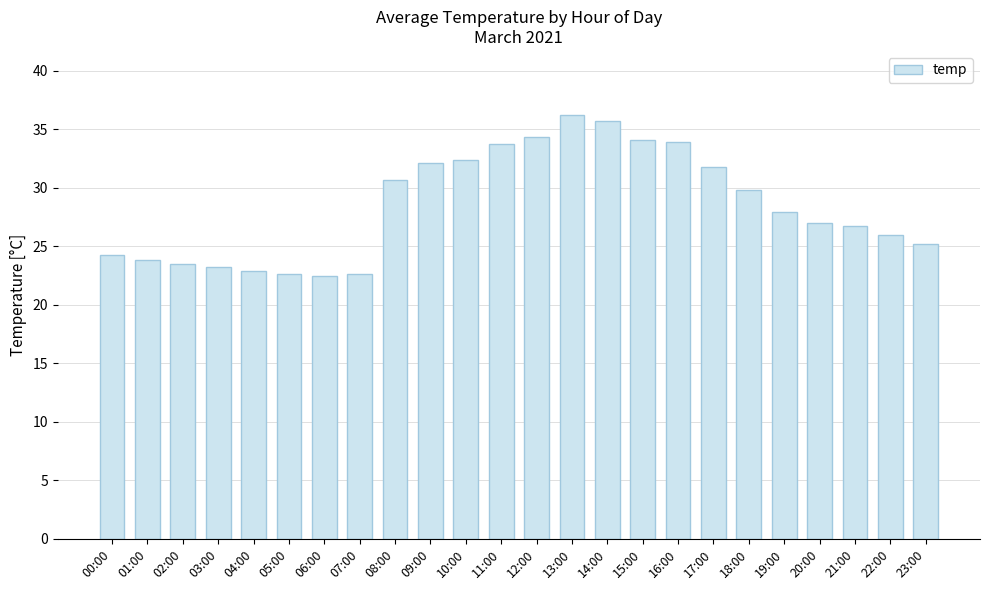

Which has a higher value, 18:00 or 11:00?

11:00